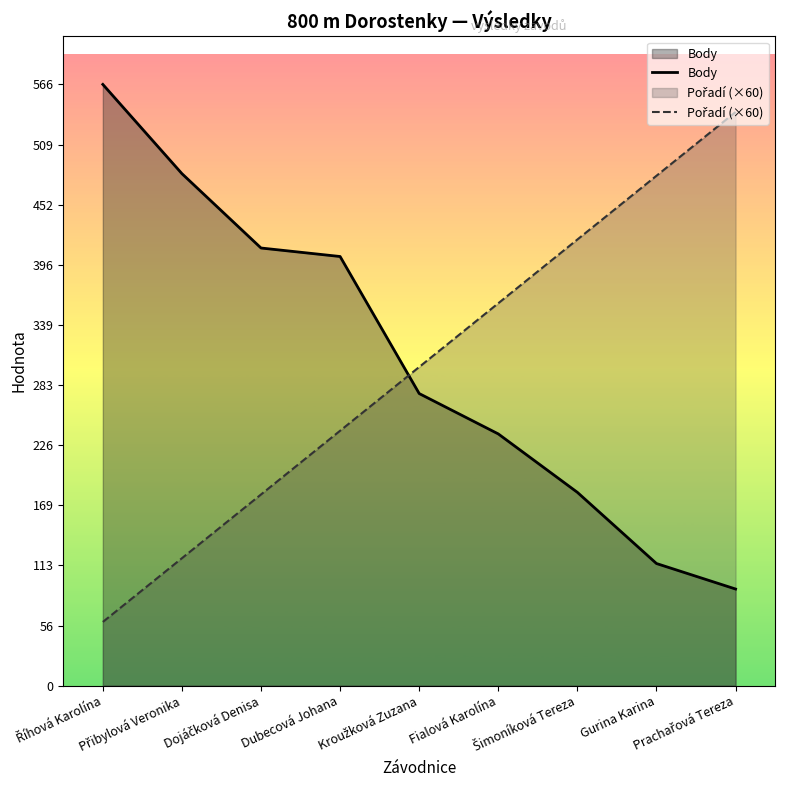

How many series are shown in this chart?

2